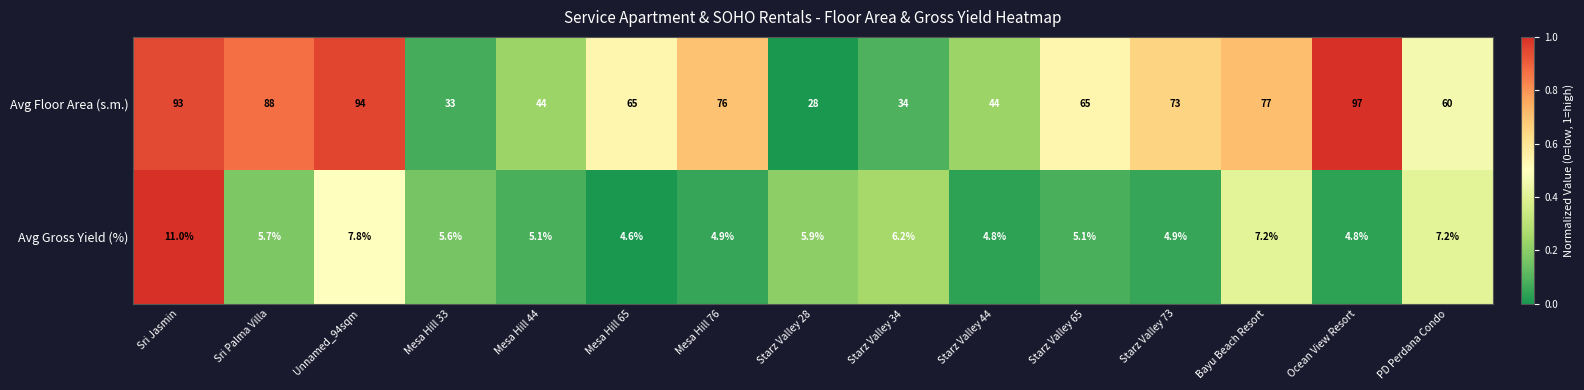

Reading left to right, extract all data points from this chart.

Avg Floor Area (s.m.): 93.0	88.0	94.0	33.0	44.0	65.0	76.0	28.0	34.0	44.0	65.0	73.0	77.0	97.0	60.0
Avg Gross Yield (%): 11.0	5.7	7.8	5.6	5.1	4.6	4.9	5.9	6.2	4.8	5.1	4.9	7.2	4.8	7.2